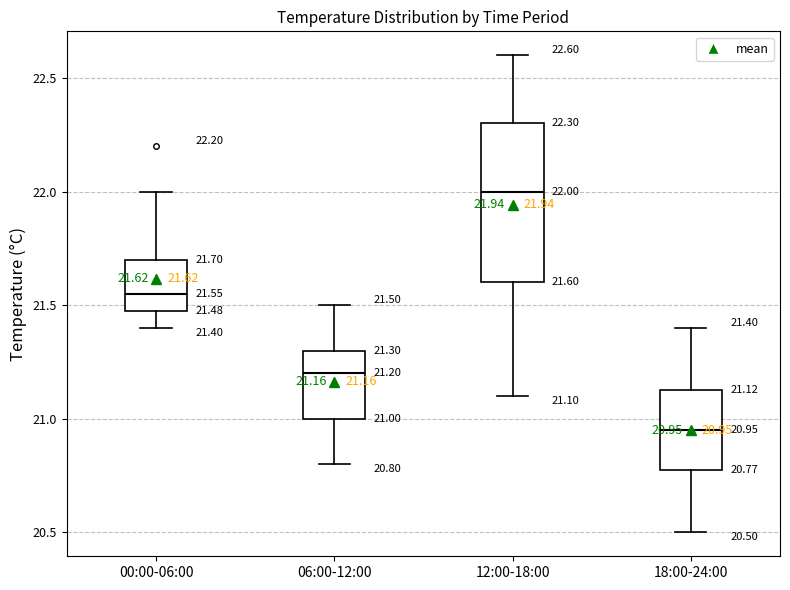

Which box has the highest median line?

12:00-18:00